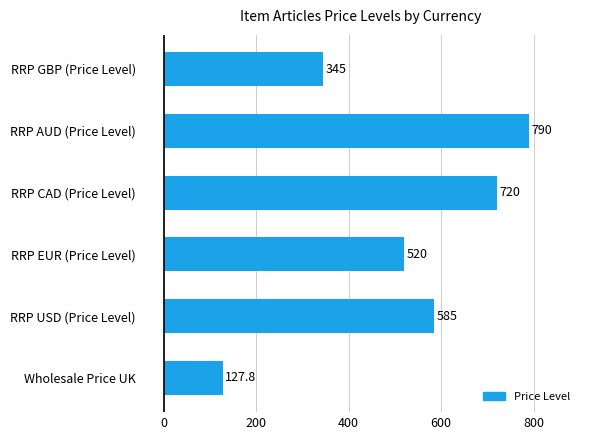

List the labels in order of value, smallest first.

Wholesale Price UK, RRP GBP (Price Level), RRP EUR (Price Level), RRP USD (Price Level), RRP CAD (Price Level), RRP AUD (Price Level)